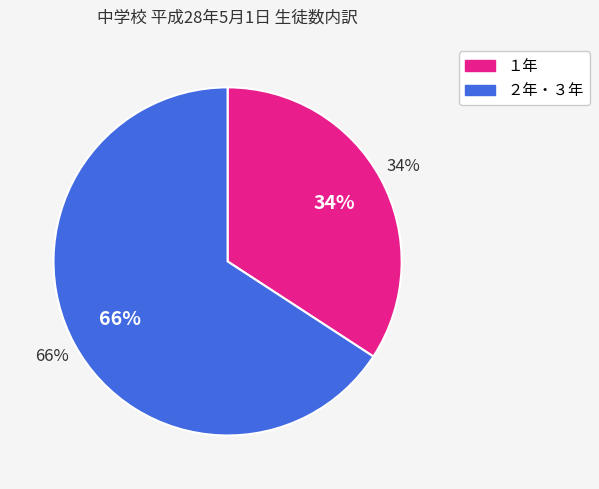

The １年 slice represents 41% of the pie. True or false?

False